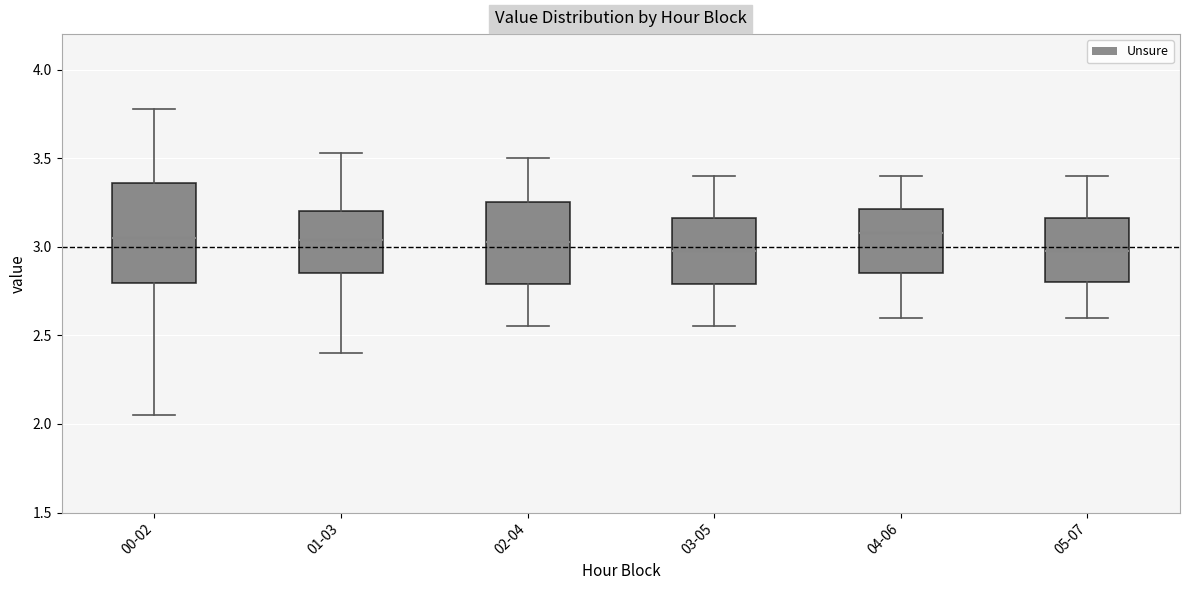

Reading left to right, read every box against the y-axis: the position of its median line, the range the box covers, and the ends of its whiskers. The values are not printed on the chart, so give them approximately, as read against the axis.

00-02: median 3.05, box 2.80 to 3.35, whiskers 2.05 to 3.80
01-03: median 3.05, box 2.85 to 3.20, whiskers 2.40 to 3.55
02-04: median 3.05, box 2.80 to 3.25, whiskers 2.55 to 3.50
03-05: median 3.00, box 2.80 to 3.15, whiskers 2.55 to 3.40
04-06: median 3.10, box 2.85 to 3.20, whiskers 2.60 to 3.40
05-07: median 3.00, box 2.80 to 3.15, whiskers 2.60 to 3.40